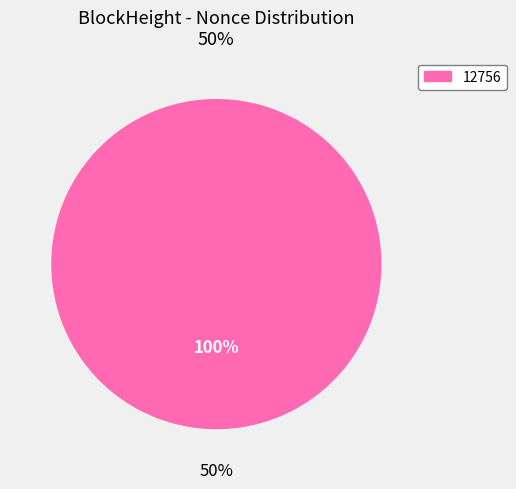

Does any single category account for the majority?

Yes